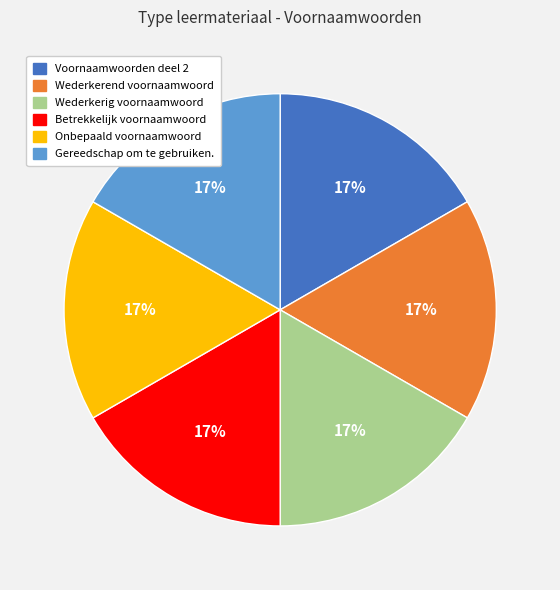

Is the sum of Betrekkelijk voornaamwoord and Gereedschap om te gebruiken. greater than half?

No